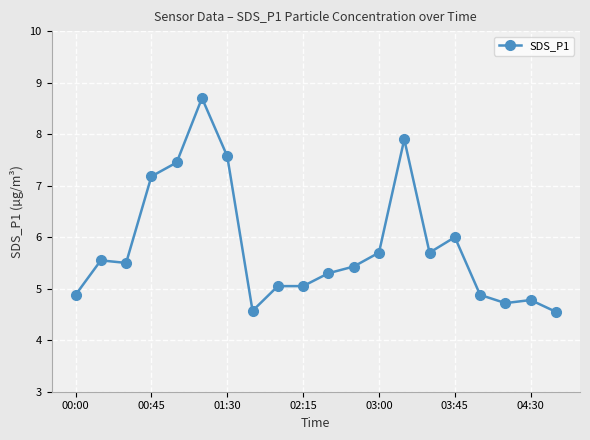

What is the average value?

5.8